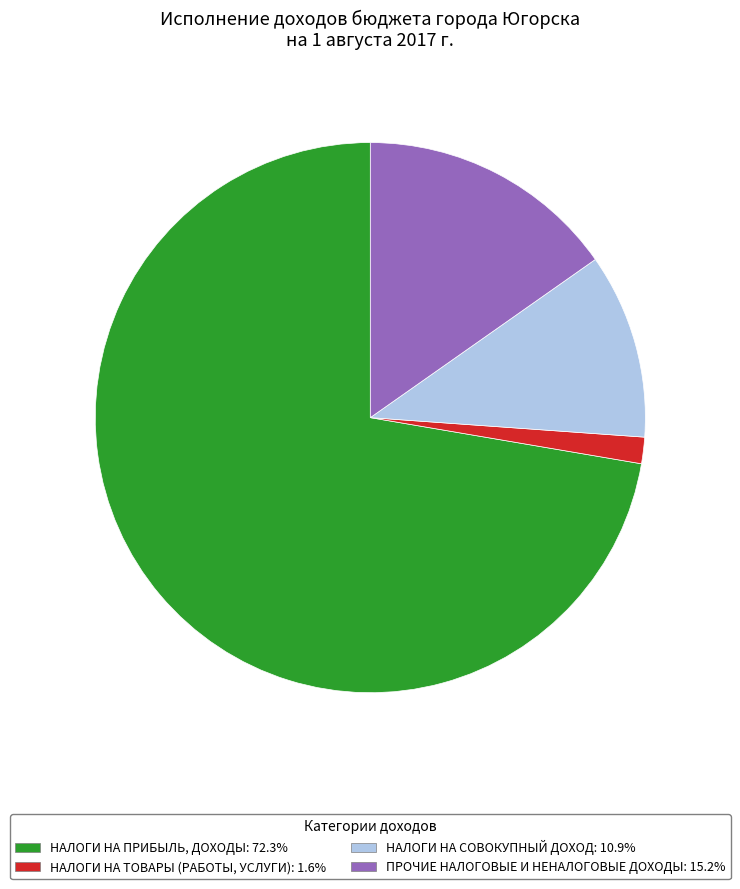

How many slices are in this pie chart?

4